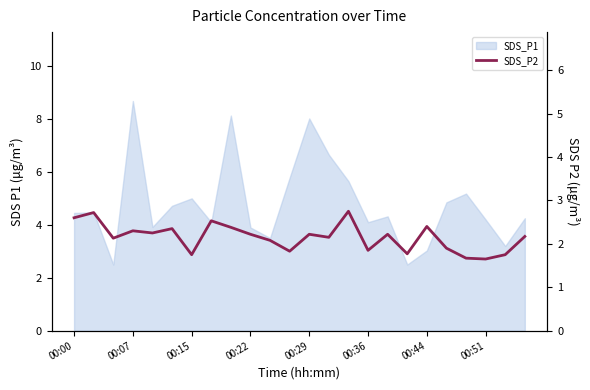

Count the number of categories in the chart.

24